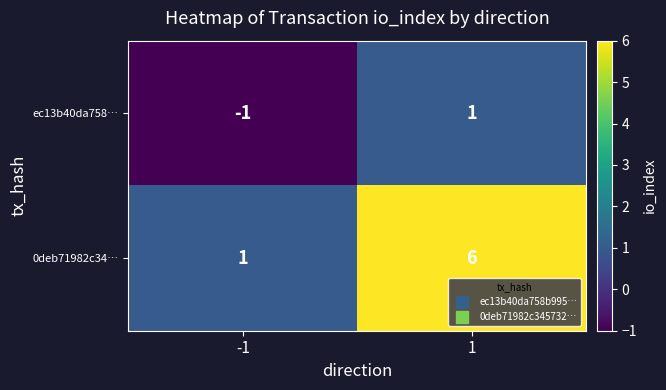

What is the difference between the maximum and minimum values in the 0deb71982c34… series?

5